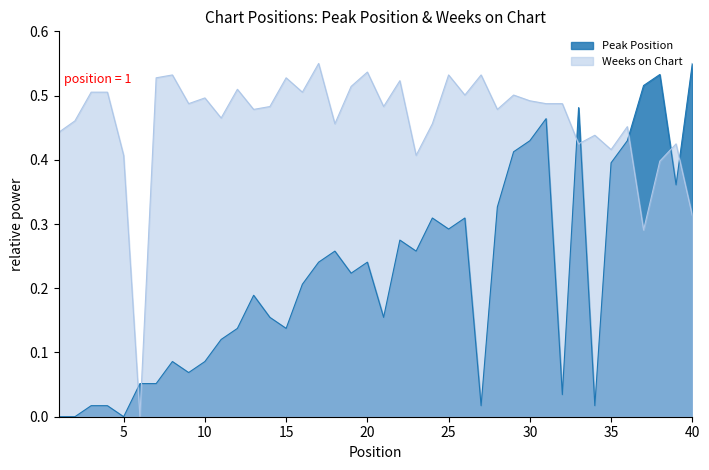

Read the Peak Position value at 37.

0.5